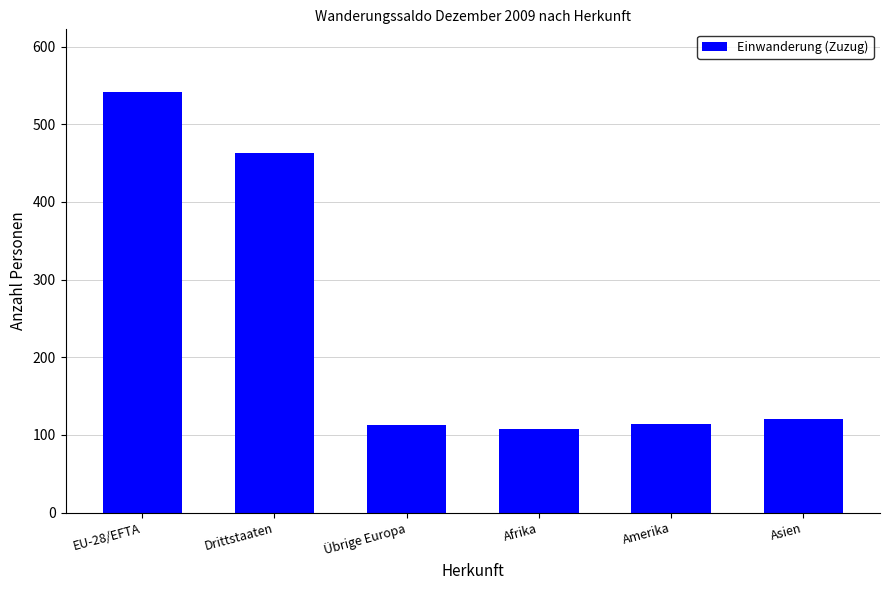

Where is the data nearest to the value 324?

Drittstaaten